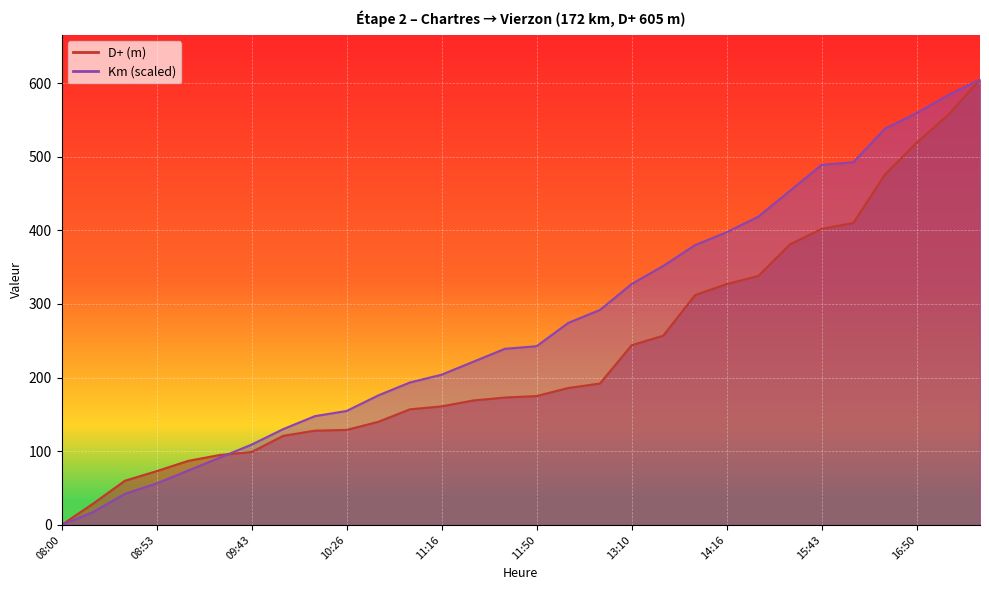

How many distinct data groups are displayed?

2